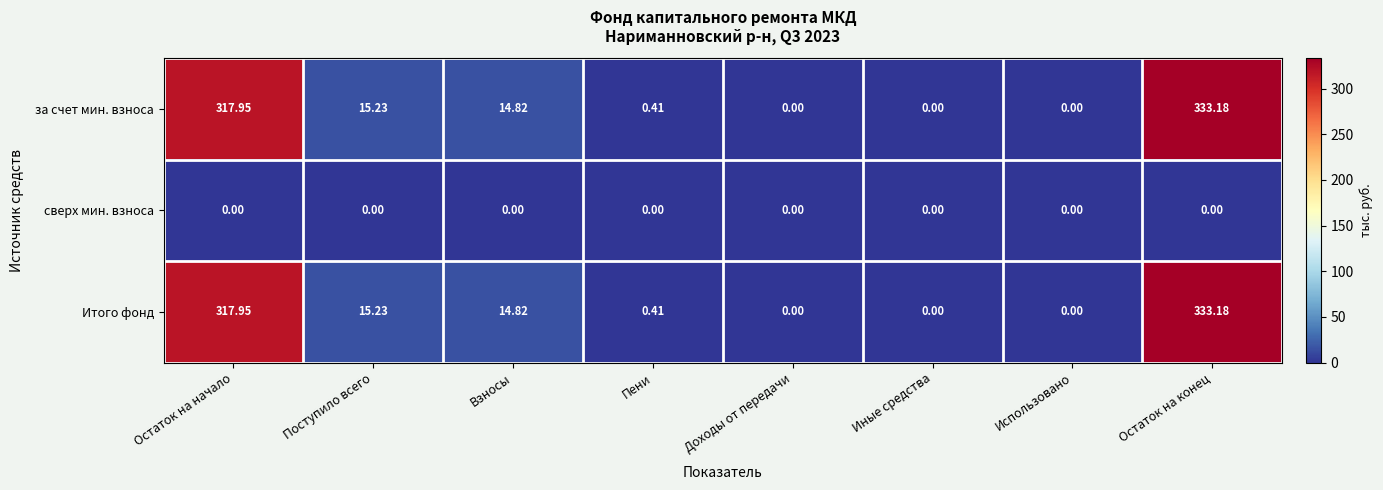

Which label corresponds to the largest value in the chart?

Остаток на конец